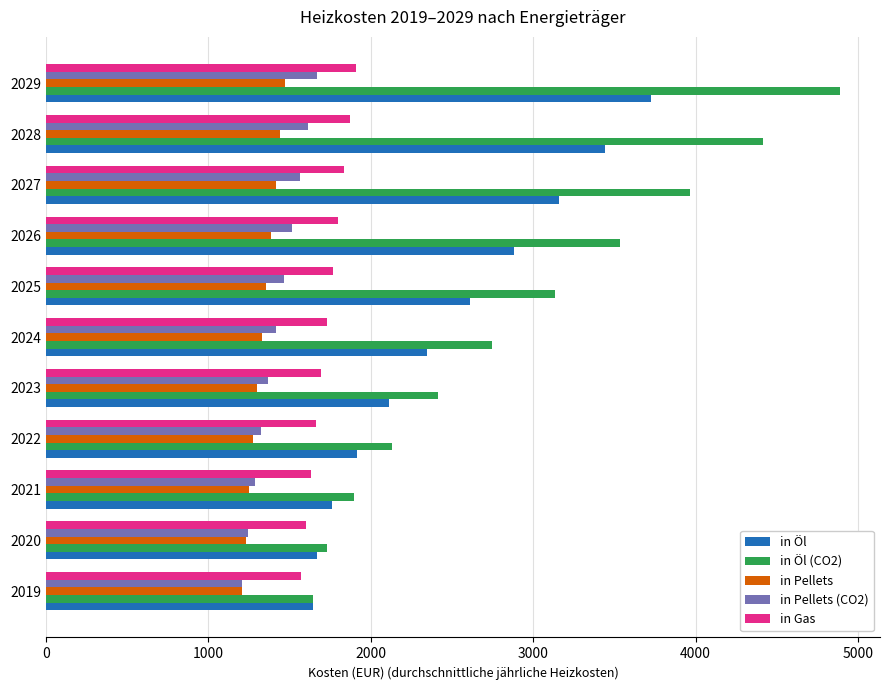

The in Öl series shows 1758.6 at 2021. True or false?

True